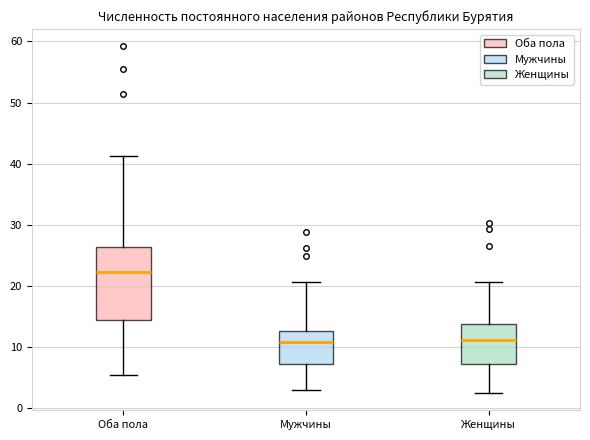

Comparing the boxes themselves (not the whiskers), which one is the tallest?

Оба пола